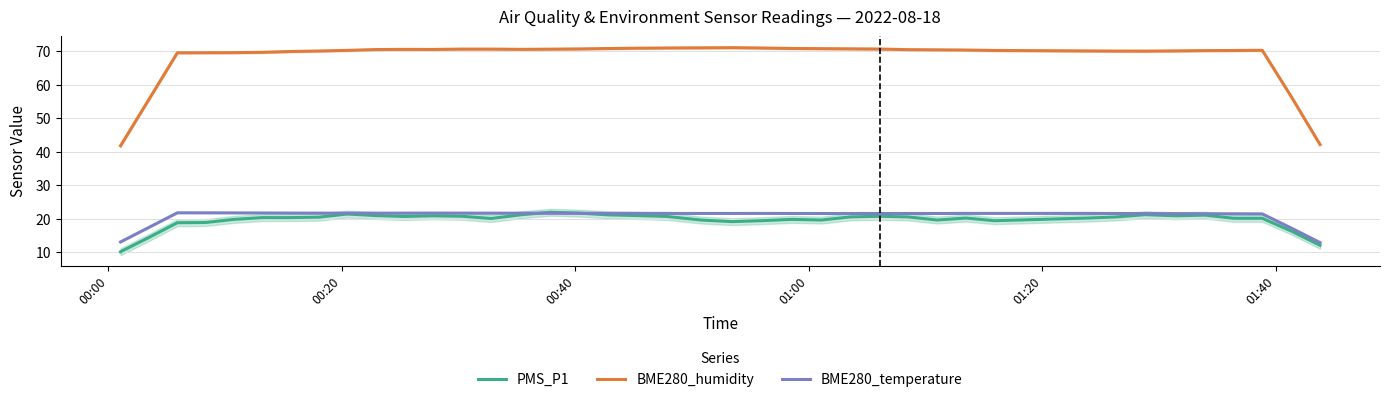

True or false: BME280_humidity and PMS_P1 cross at least once.

False